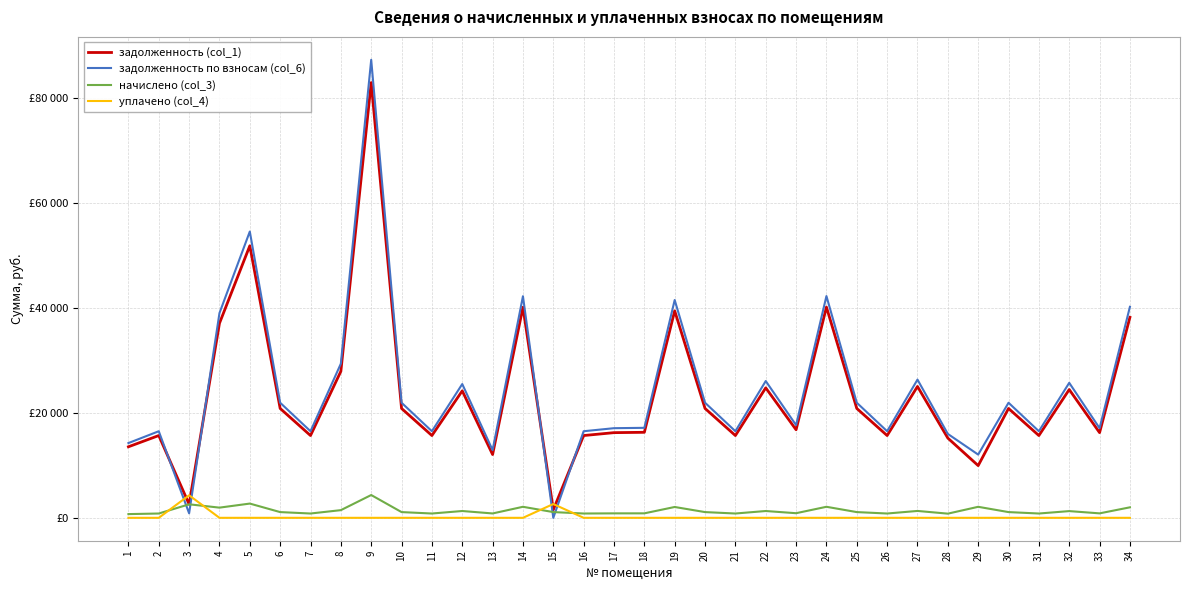

True or false: задолженность по взносам (col_6) and задолженность (col_1) cross at least once.

True